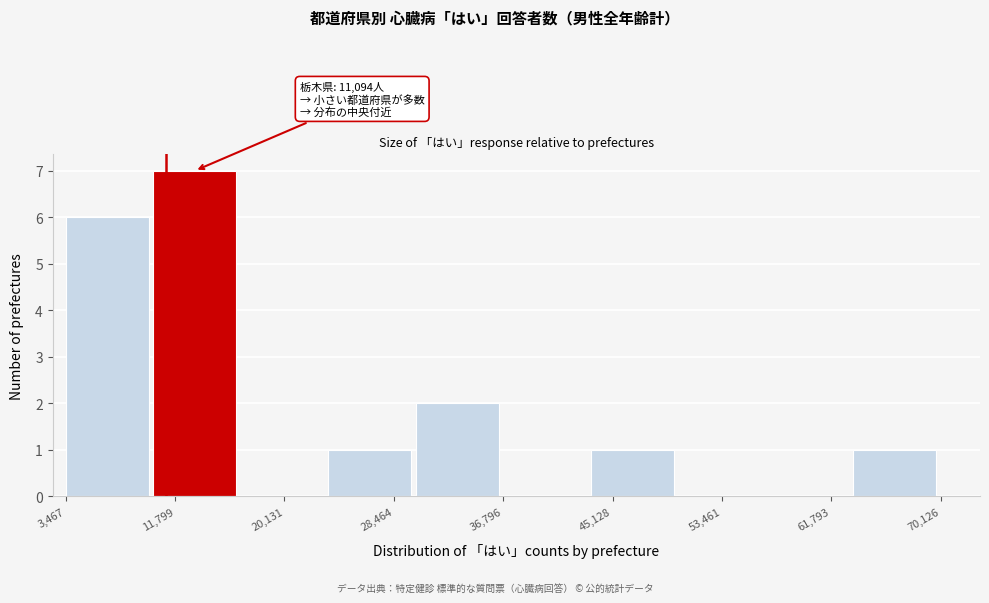

Over which range of the x-axis is the bar tallest?

10000 to 17000